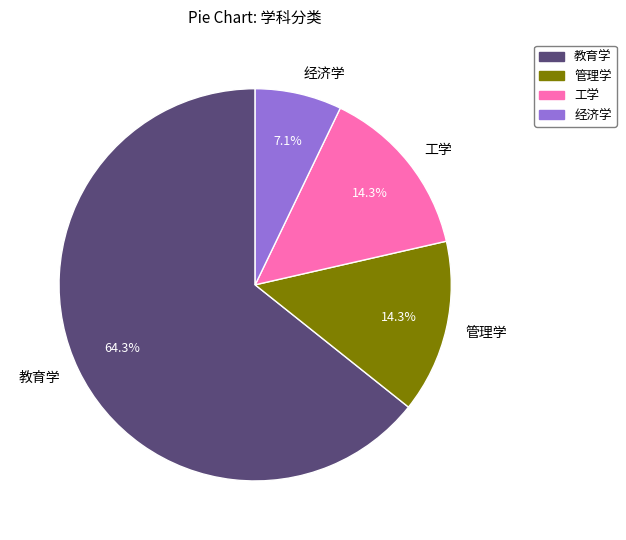

To the nearest percent, what is the difference between the largest and smallest slice percentages?

57%